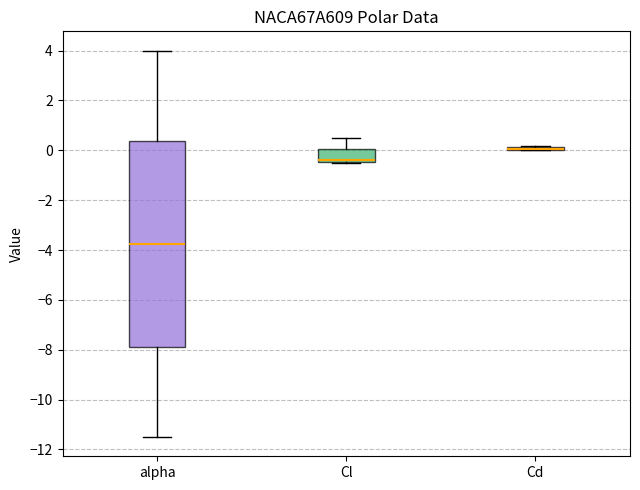

Reading left to right, transcribe this box plot: for each box, give where its median line is, the range the box spans, and where its two whiskers end, as read against the y-axis. The values are not printed on the chart, so give them approximately, as read against the axis.

alpha: median -3.8, box -7.8 to 0.4, whiskers -11.4 to 4.0
Cl: median -0.4 (just above the box's lower edge), box -0.4 to 0.0, whiskers -0.6 to 0.6
Cd: box collapsed to a line at 0.0, whiskers 0.0 to 0.2